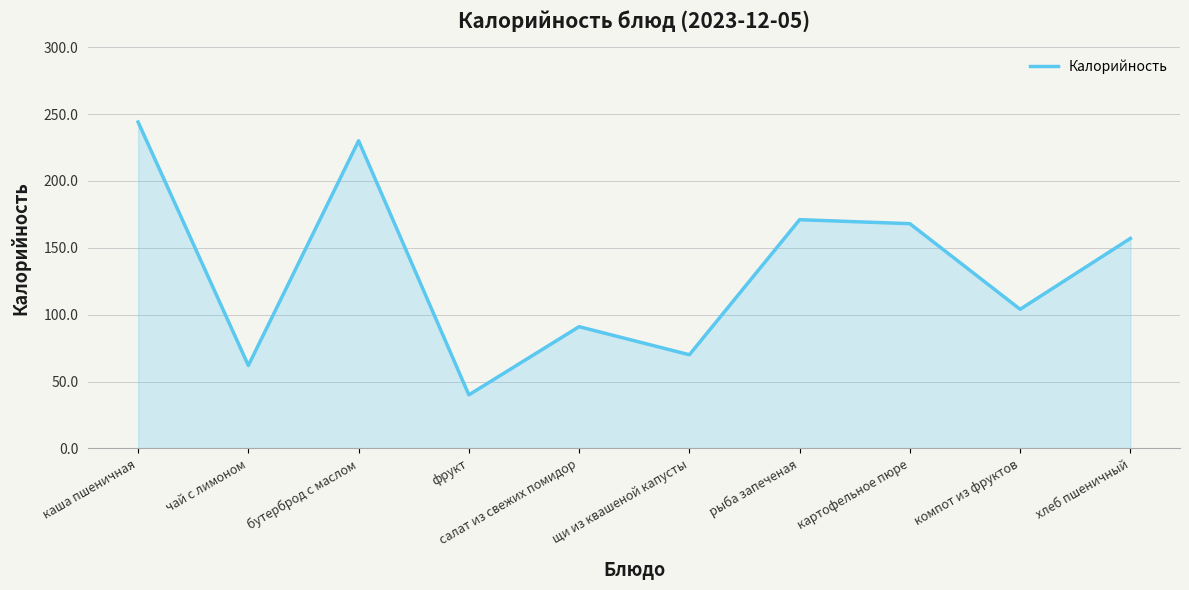

The value at компот из фруктов is 104. True or false?

True